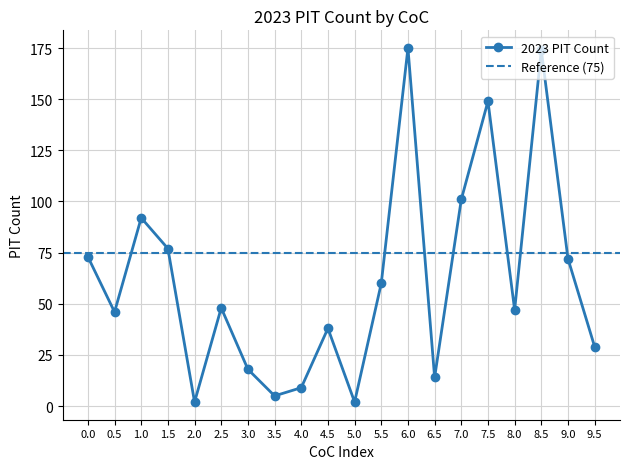

At which category does 2023 PIT Count reach its first local peak?

1.0